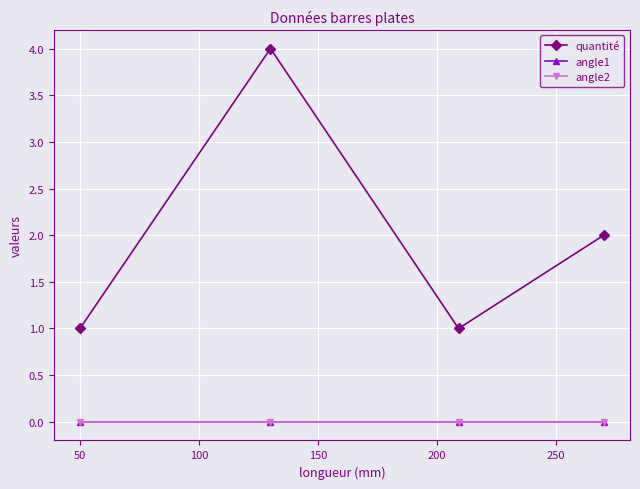

True or false: angle2 has more than 1 interior local peaks.

False